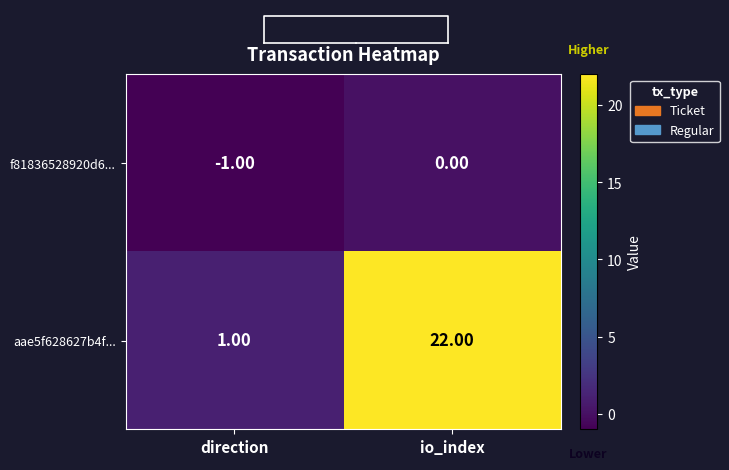

What is the maximum value shown in the chart?

22